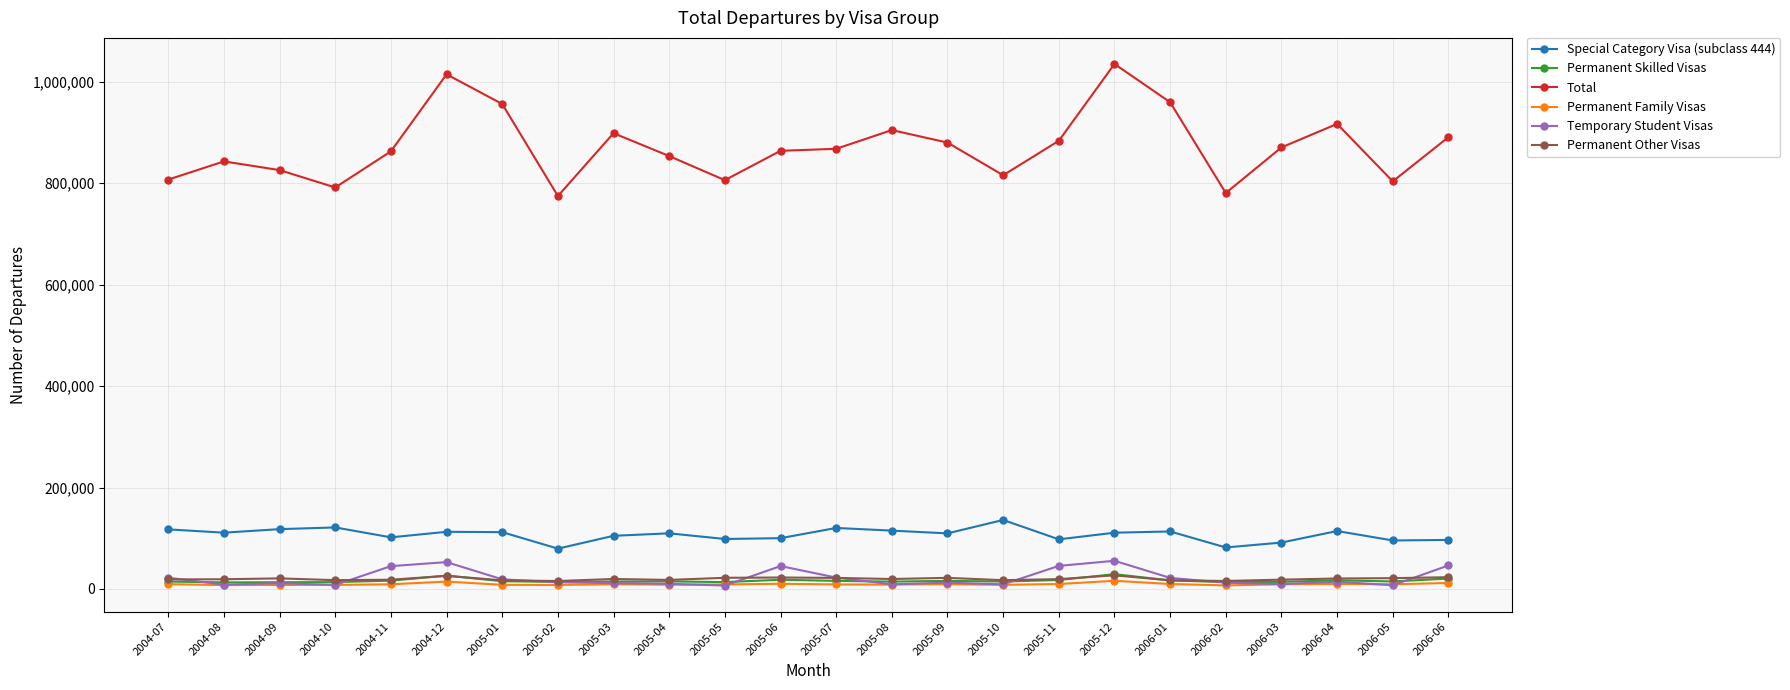

What is the label of the 16th point from the right?

2005-03